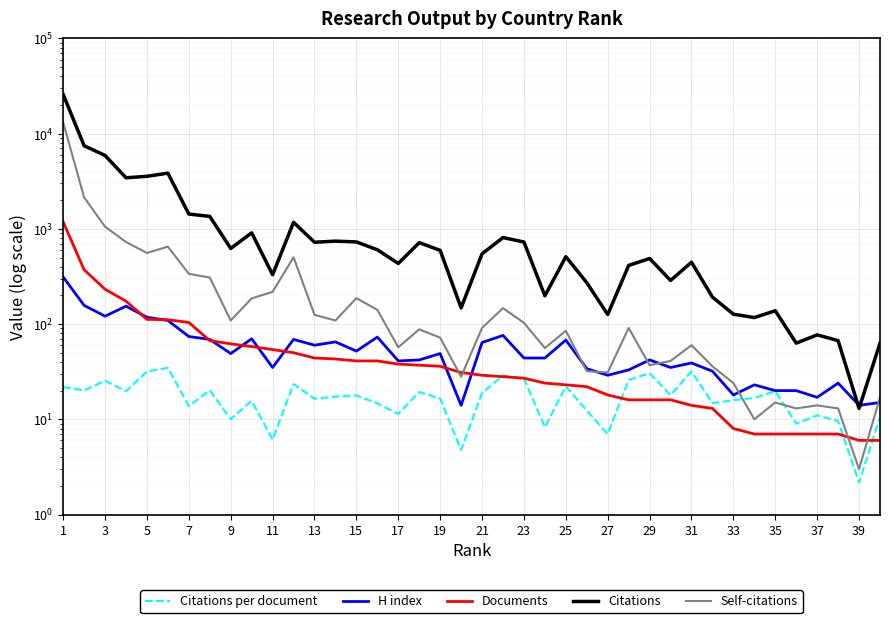

Which category has the highest value across all series?

1